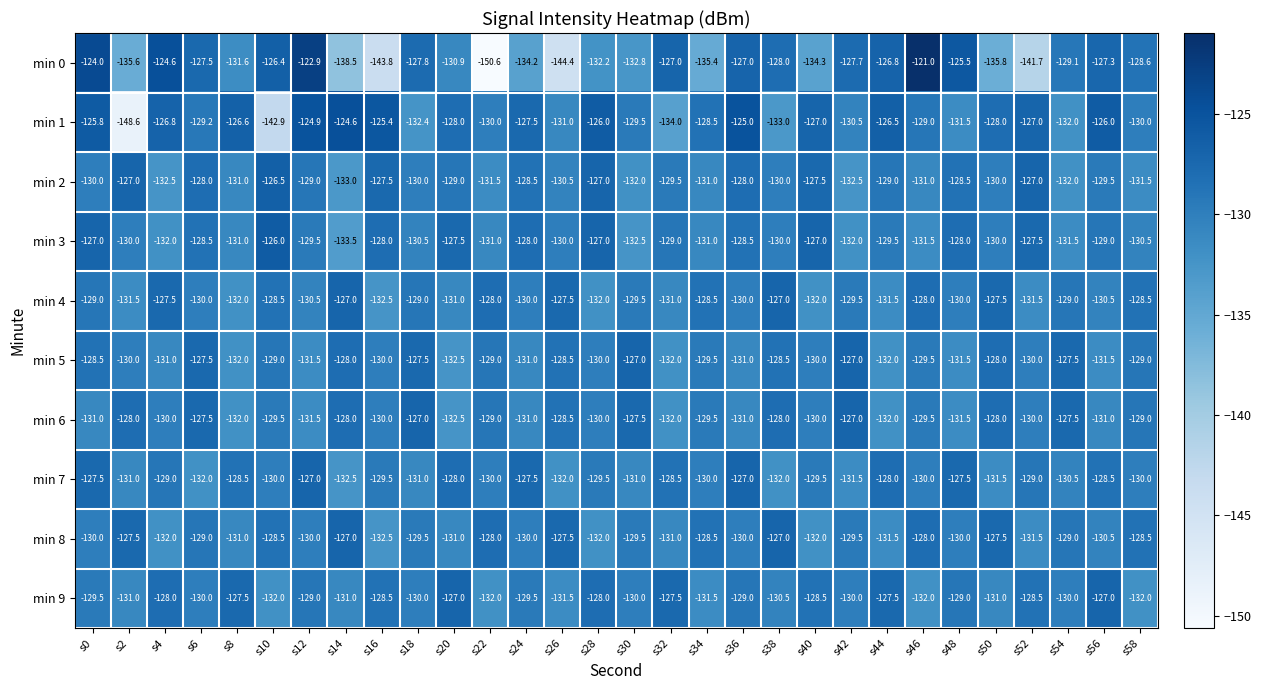

The value of min 9 at s26 is -131.5. True or false?

True